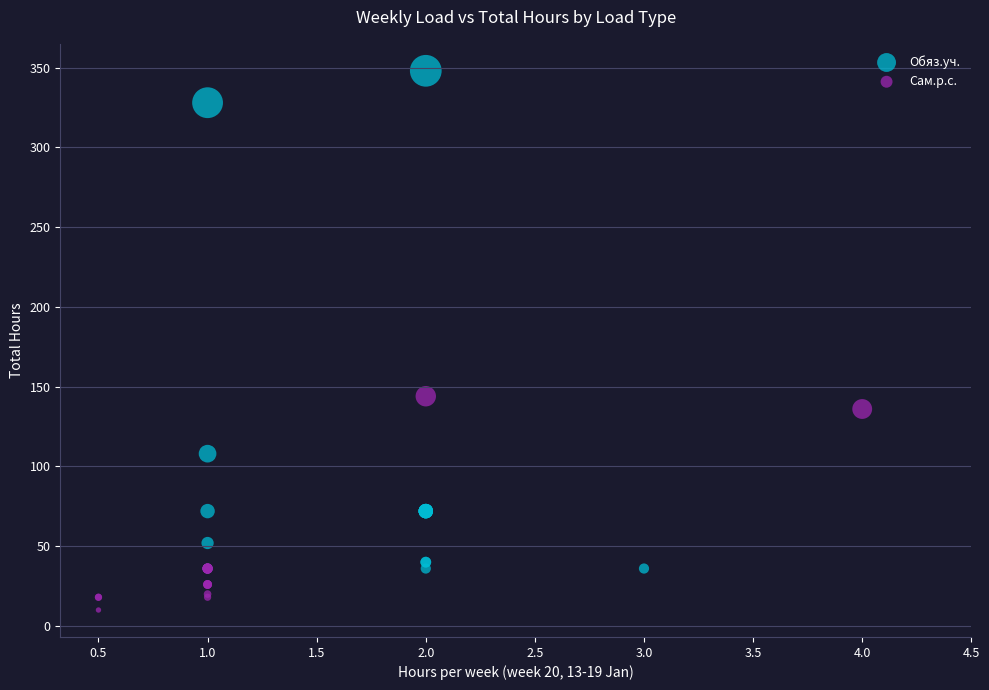

Which series has the widest spread of Y values?

Обяз.уч.